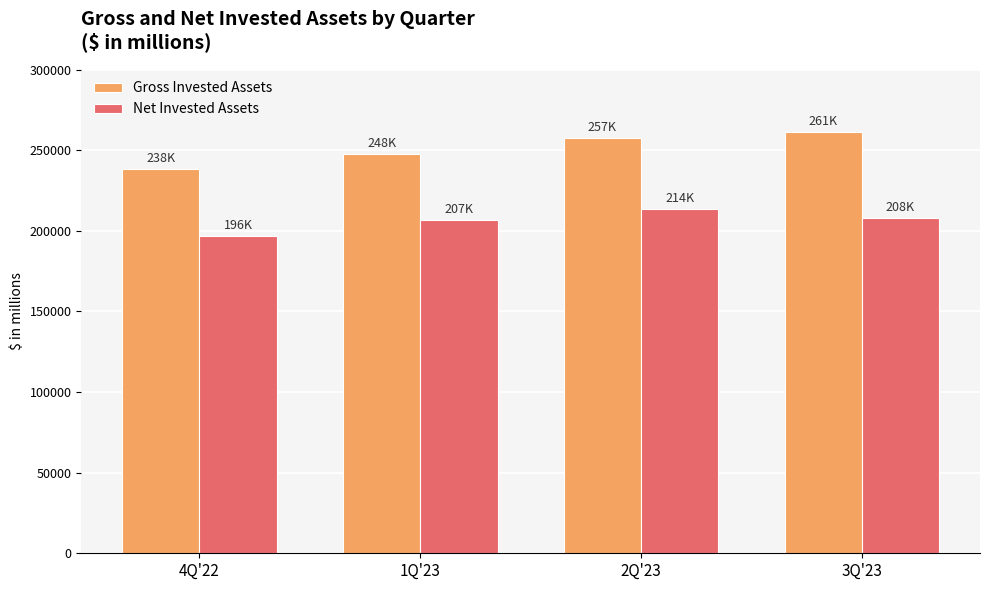

Reading right to left, what are all the values shown in this chart?

Gross Invested Assets: 261209	257235	247673	238310
Net Invested Assets: 208095	213670	206749	196451